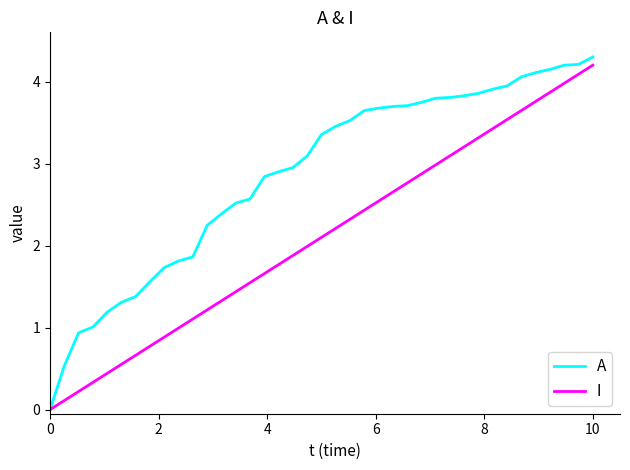

How many values in the A series exceed 3?

21